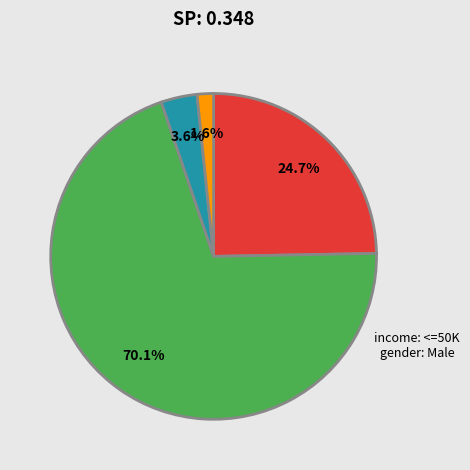

Is there any slice that represents more than half of the pie?

Yes